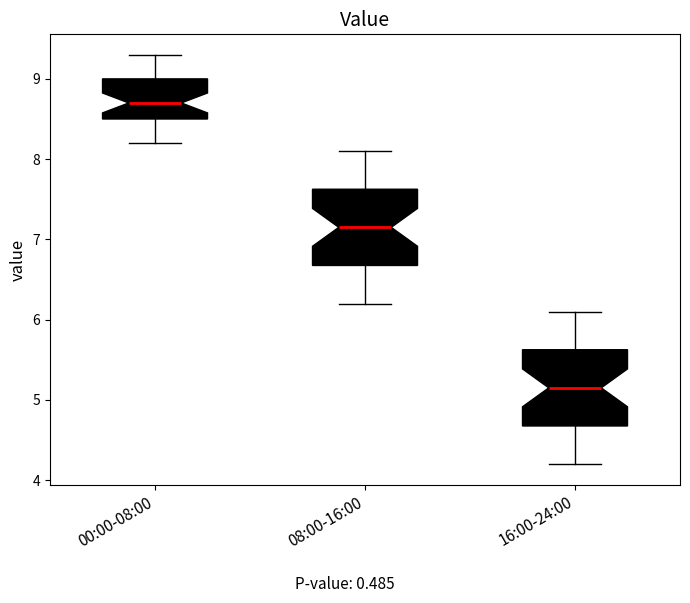

Where does the median line of the box for 08:00-16:00 sit on the y-axis? The values are not printed on the chart, so give them approximately, as read against the axis.

7.2